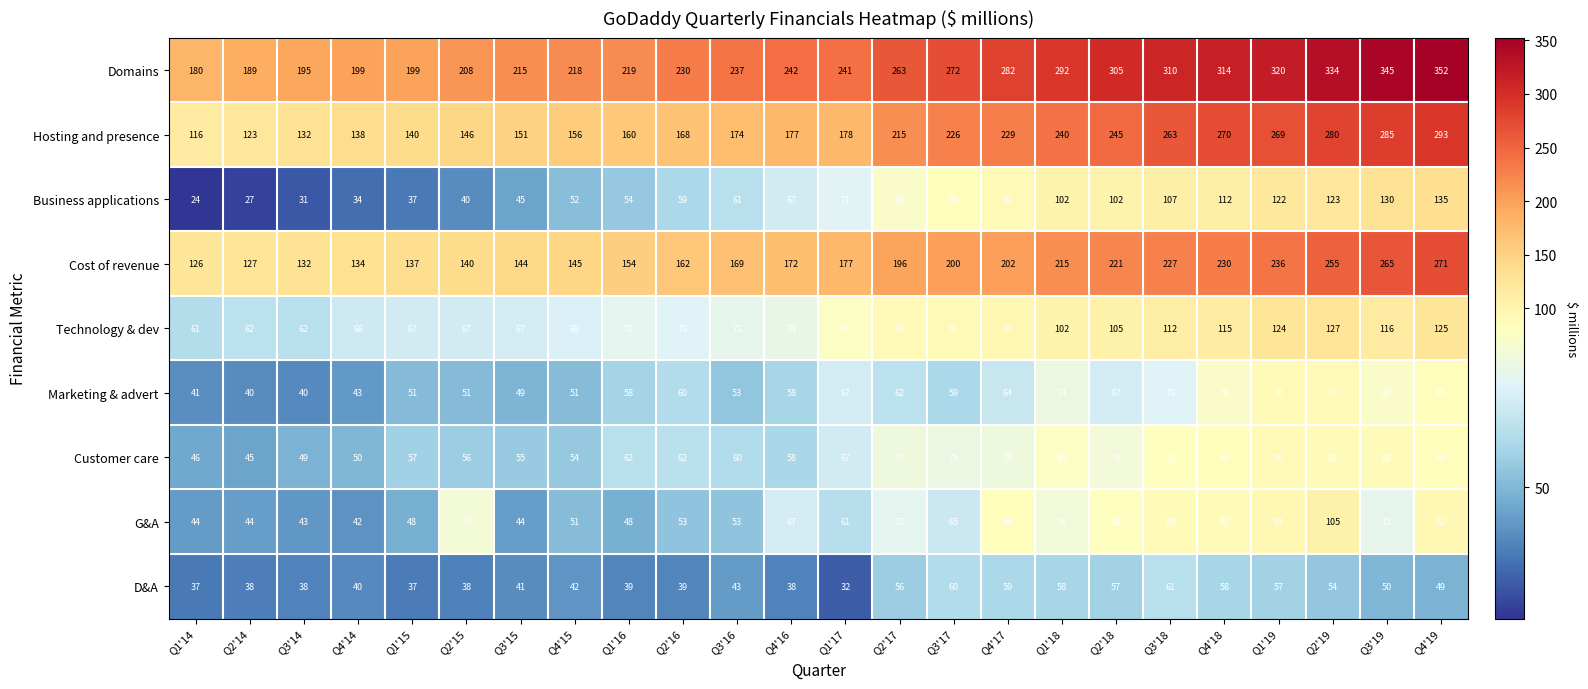

What is the sum of all Business applications values?

1792